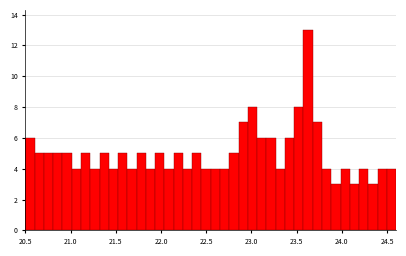

Read against the x-axis, roughly where is the centre of the tallest bar?

23.65